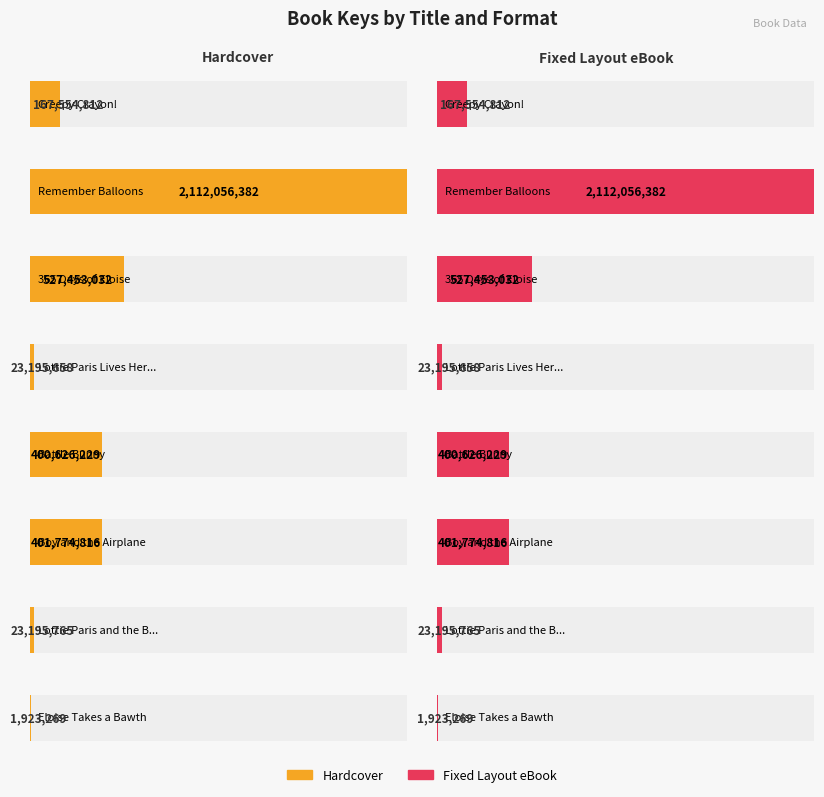

How many groups of bars are there?

8